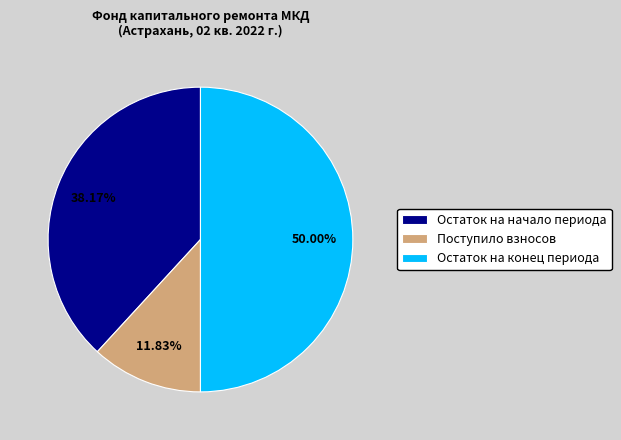

How many slices are in this pie chart?

3